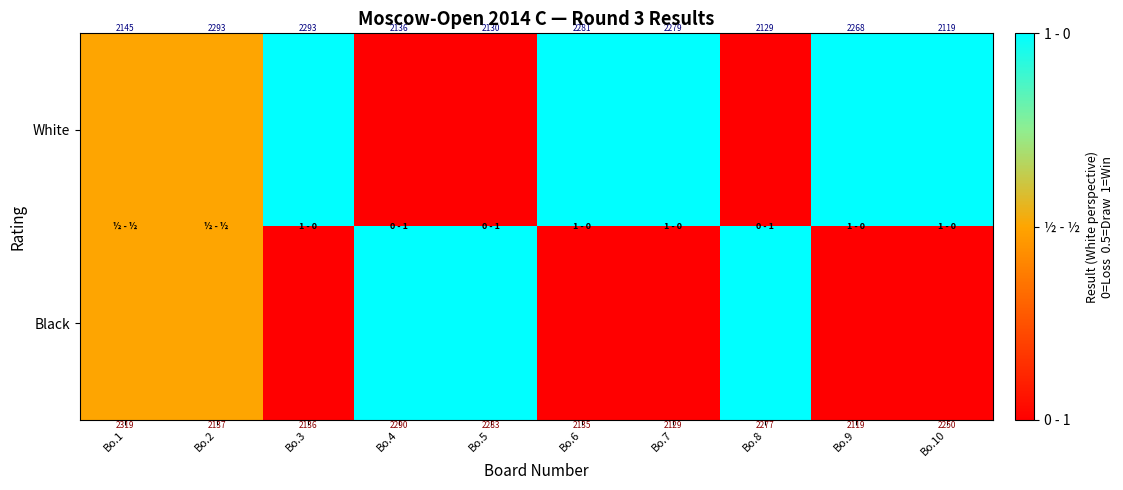

At Bo.8, list the series in order from largest to smallest.

Black, White